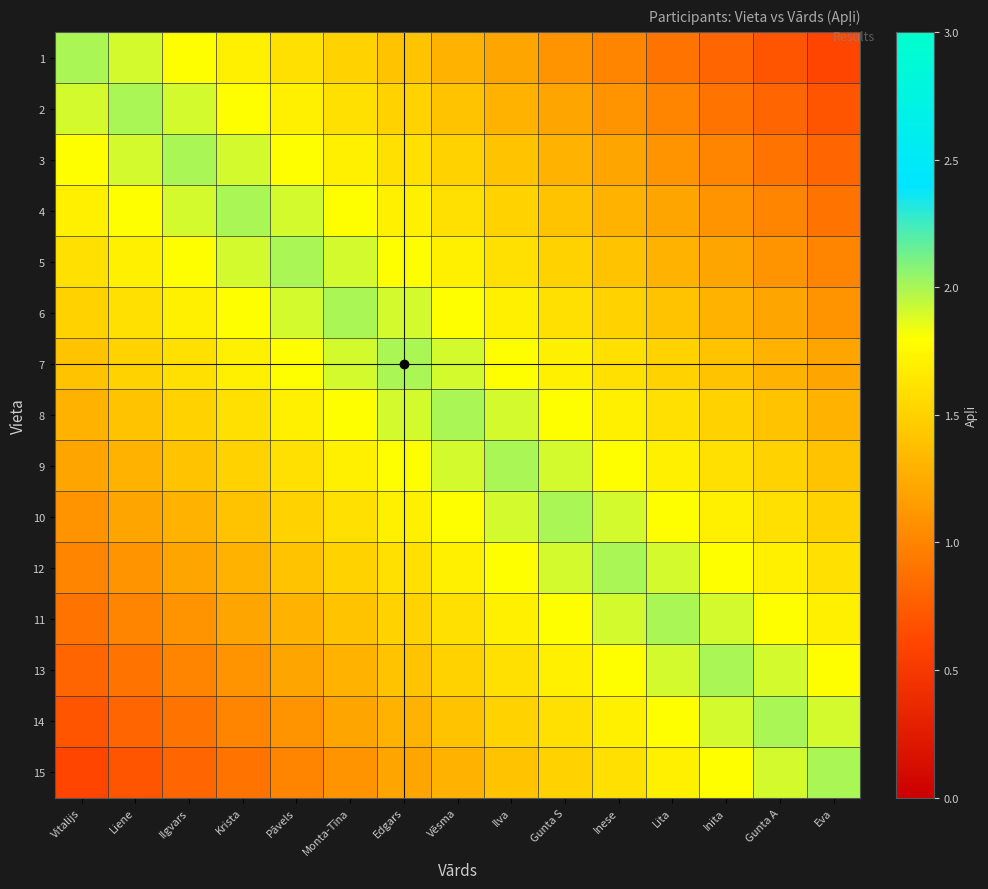

List the series in order of their peak value, highest first.

1, 2, 3, 4, 5, 6, 7, 8, 9, 10, 12, 11, 13, 14, 15